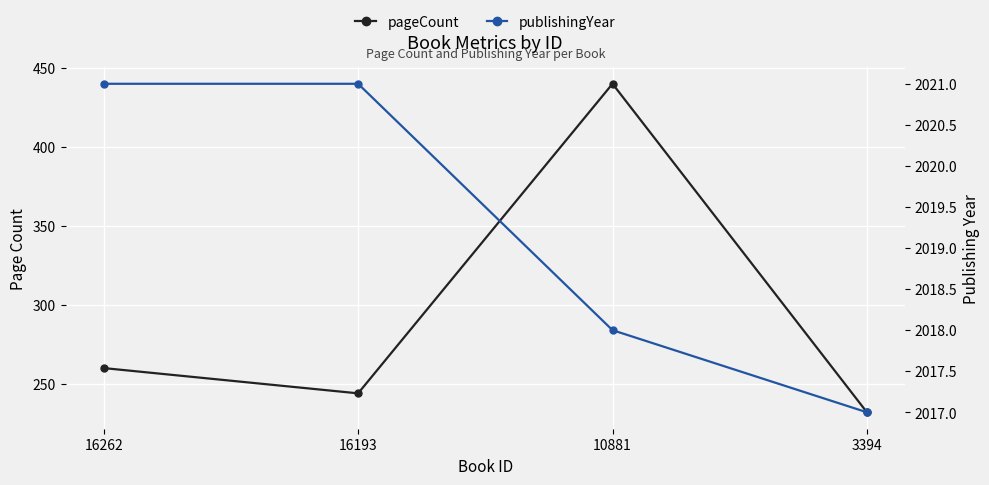

True or false: publishingYear has more than 1 interior local peaks.

False